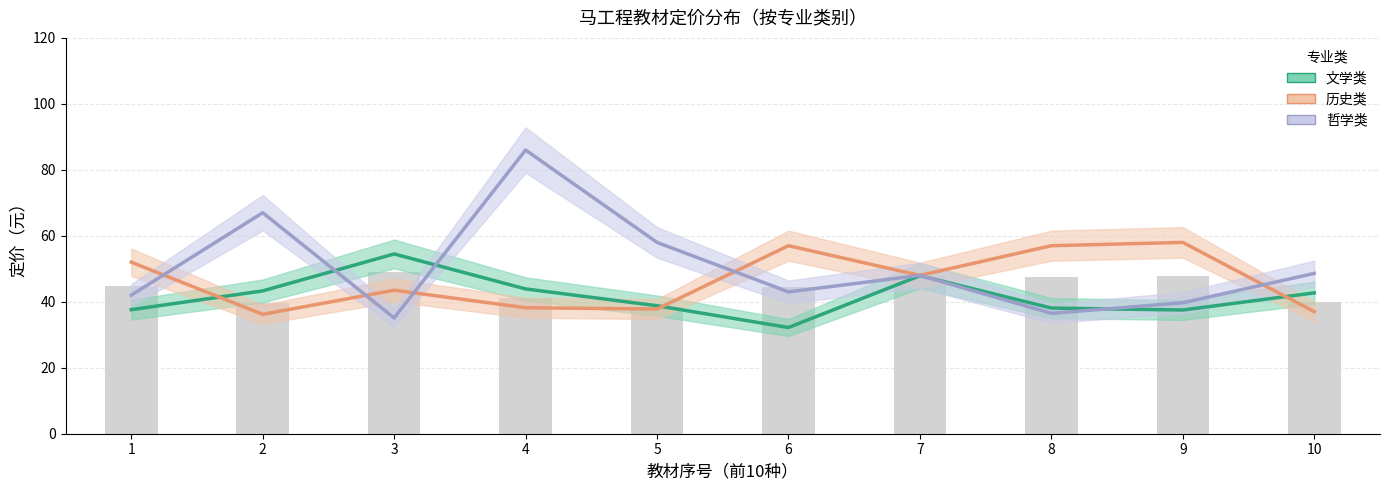

Is the value of 文学类 at 5 greater than the value of 历史类 at 3?

No